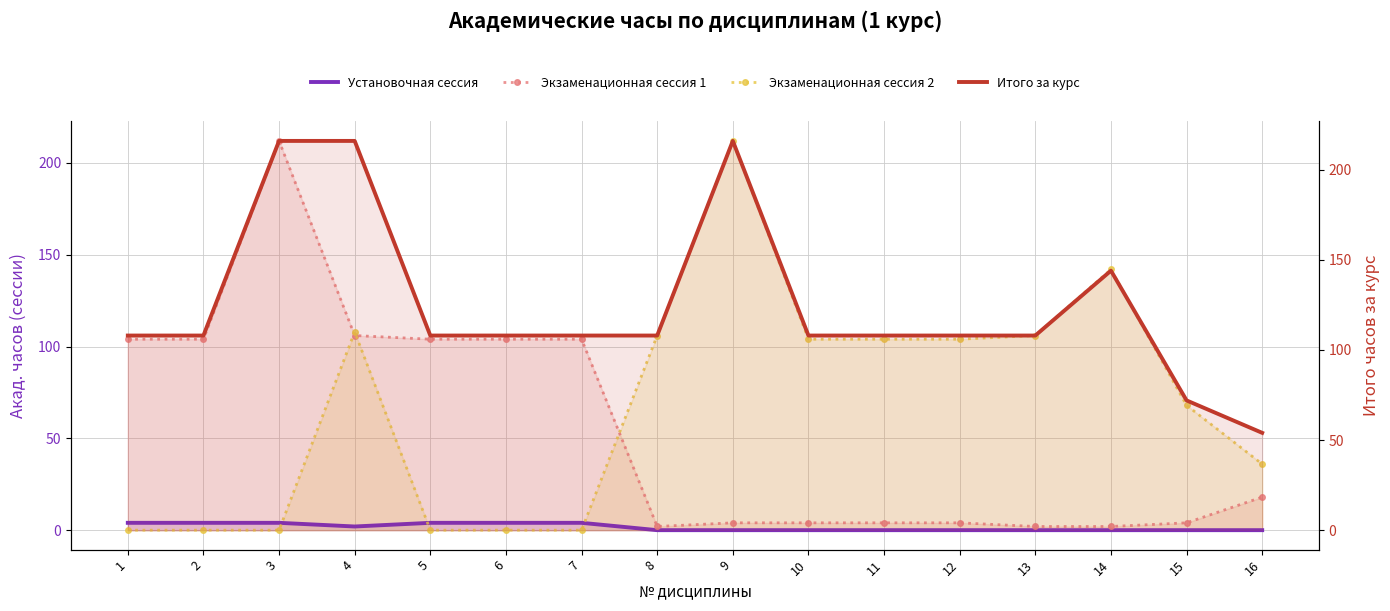

Is the value of Экзаменационная сессия 1 at 9 greater than the value of Установочная сессия at 7?

No